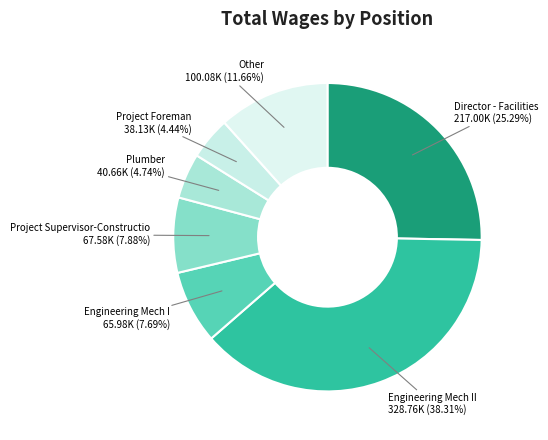

How many slices are in this pie chart?

7